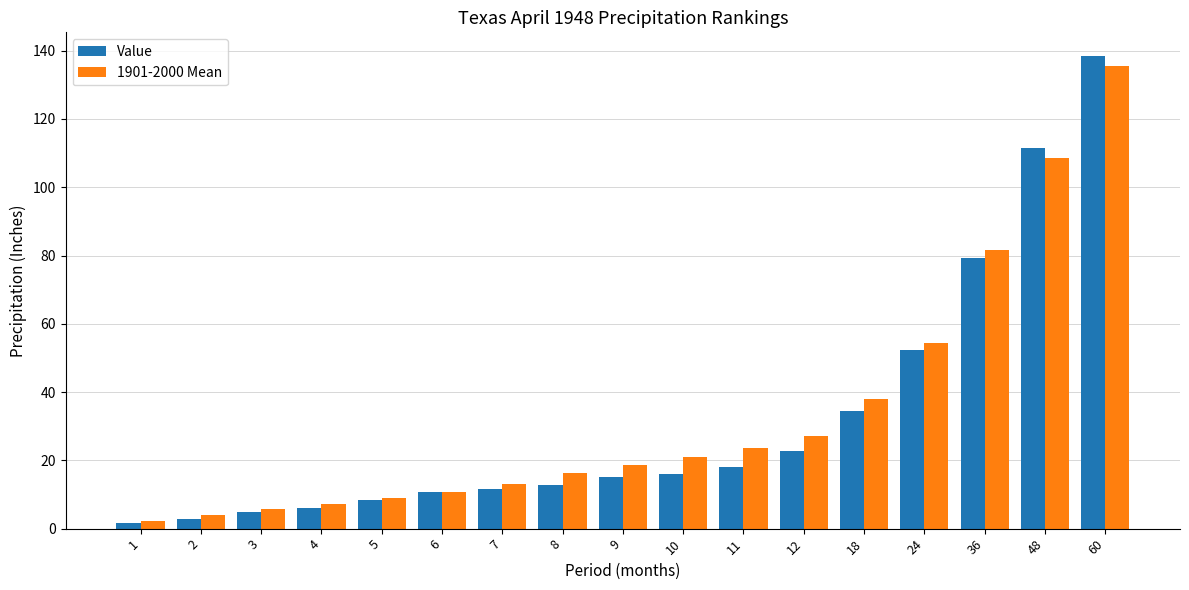

Which label corresponds to the largest value in the chart?

60